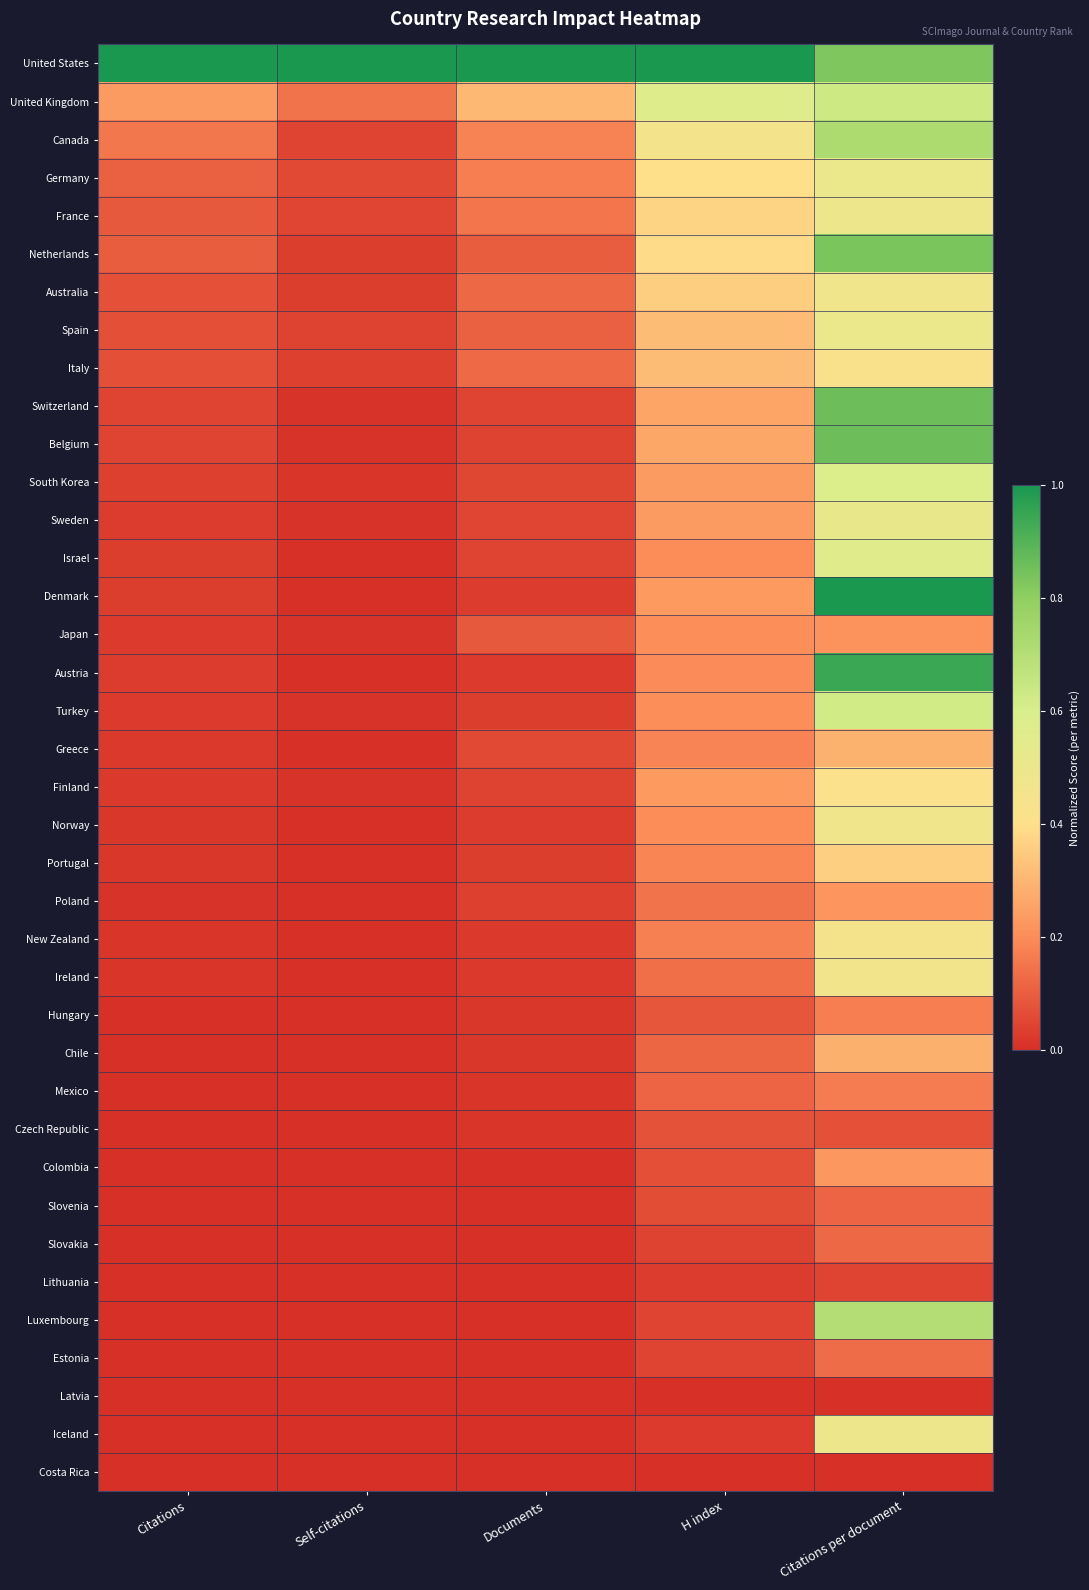

How many series are shown in this chart?

38